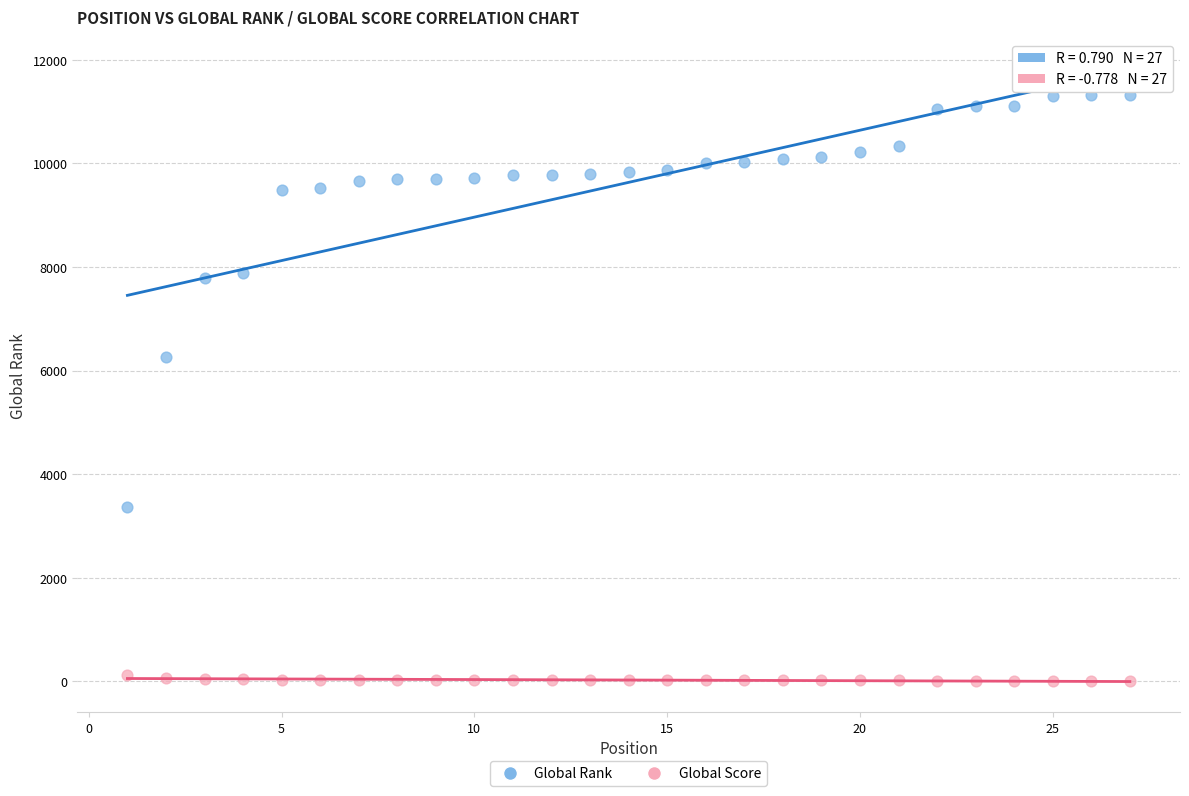

Which series contains the highest Y value?

Global Rank